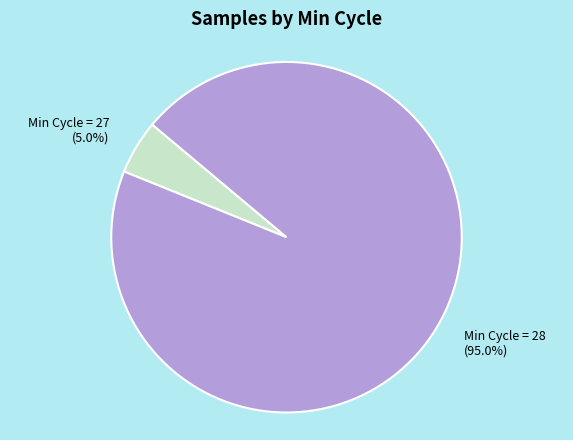

Does Min Cycle = 28 (95.0%) account for over 50% of the chart?

Yes